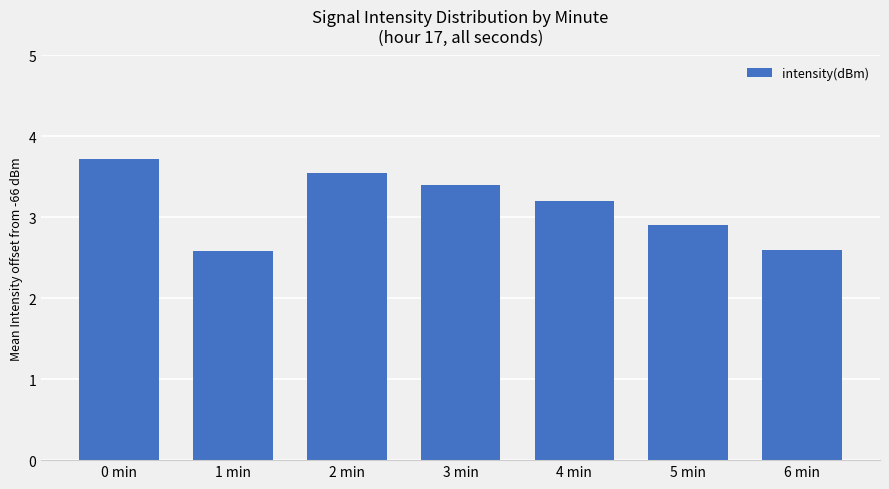

Which label corresponds to the largest value in the chart?

0 min